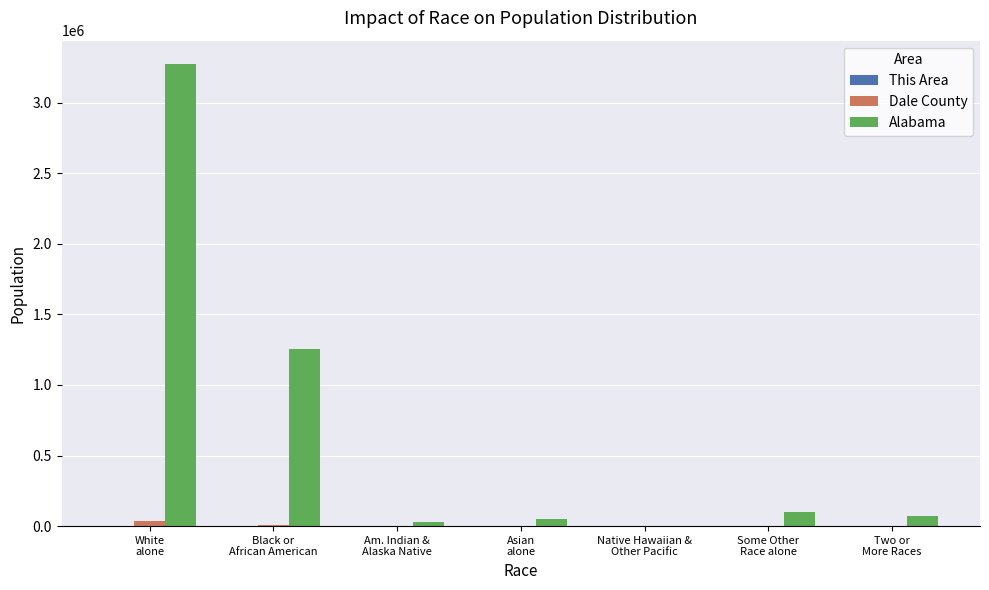

Which series has the largest total across all categories?

Alabama